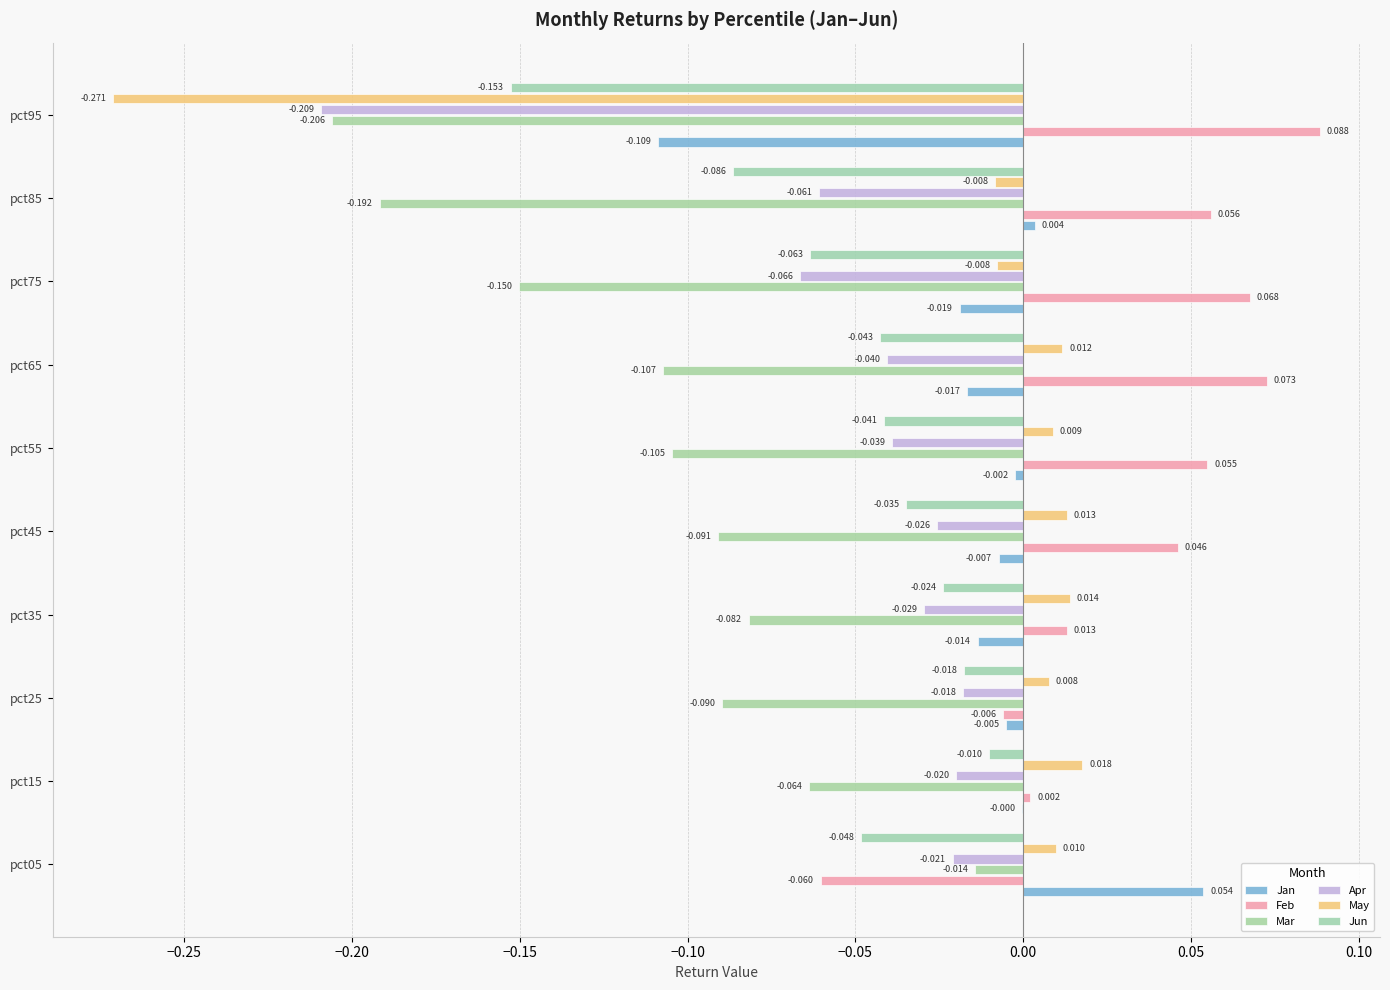

How many values in the Feb series exceed 0?

8